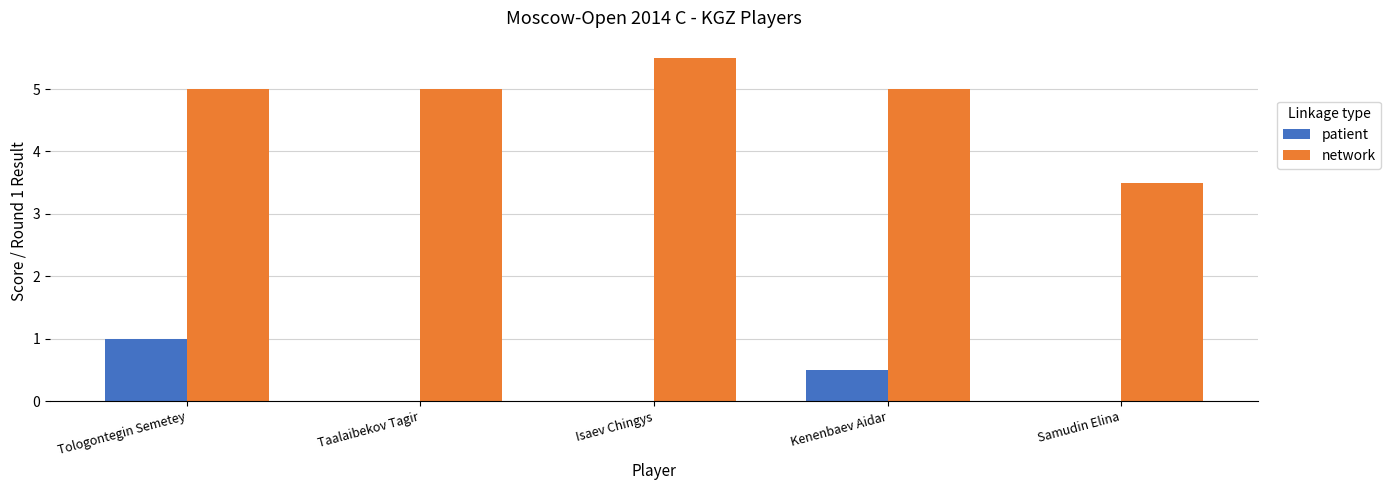

Reading left to right, extract all data points from this chart.

patient: Tologontegin Semetey=1.0	Taalaibekov Tagir=0.0	Isaev Chingys=0.0	Kenenbaev Aidar=0.5	Samudin Elina=0.0
network: Tologontegin Semetey=5.0	Taalaibekov Tagir=5.0	Isaev Chingys=5.5	Kenenbaev Aidar=5.0	Samudin Elina=3.5